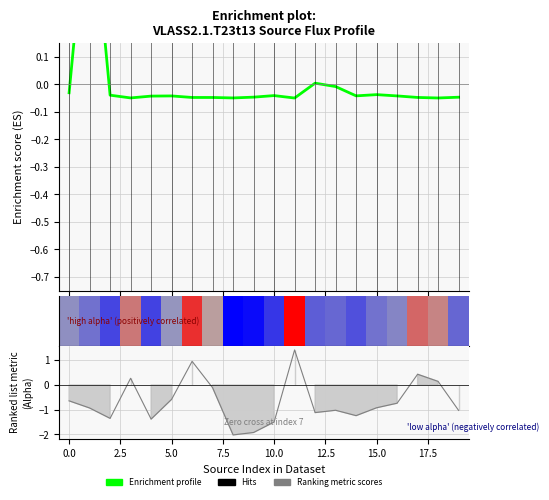

How many negative values are there?

18